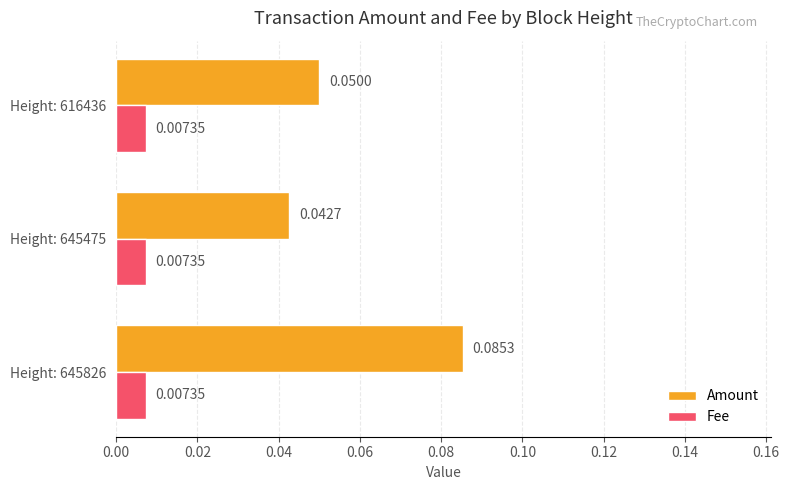

Rank the series by their average value, from lowest to highest.

Fee, Amount